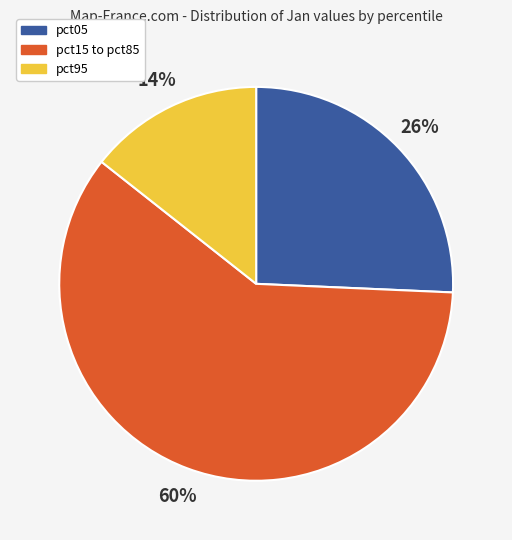

Is there any slice that represents more than half of the pie?

Yes